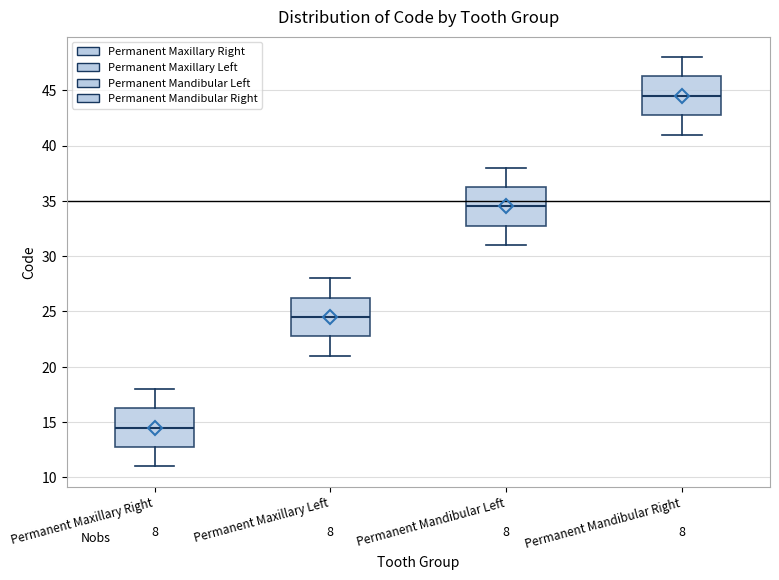

Reading left to right, transcribe this box plot: for each box, give where its median line is, the range the box spans, and where its two whiskers end, as read against the y-axis. The values are not printed on the chart, so give them approximately, as read against the axis.

Permanent Maxillary Right: median 14.5, box 13.0 to 16.5, whiskers 11.0 to 18.0
Permanent Maxillary Left: median 24.5, box 23.0 to 26.5, whiskers 21.0 to 28.0
Permanent Mandibular Left: median 34.5, box 33.0 to 36.5, whiskers 31.0 to 38.0
Permanent Mandibular Right: median 44.5, box 43.0 to 46.5, whiskers 41.0 to 48.0